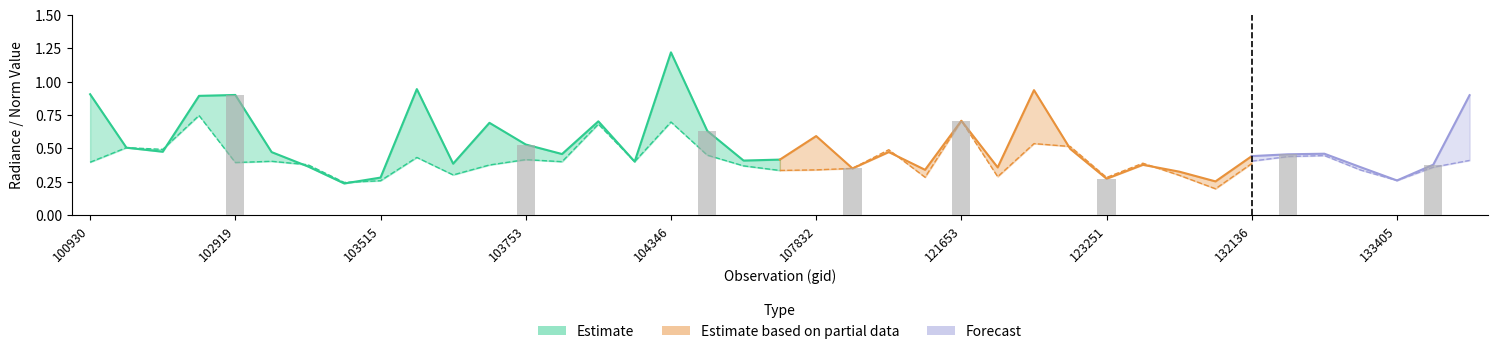

What is the difference between the maximum and second lowest values in the rade9_mult_nadir_norm series?

0.5